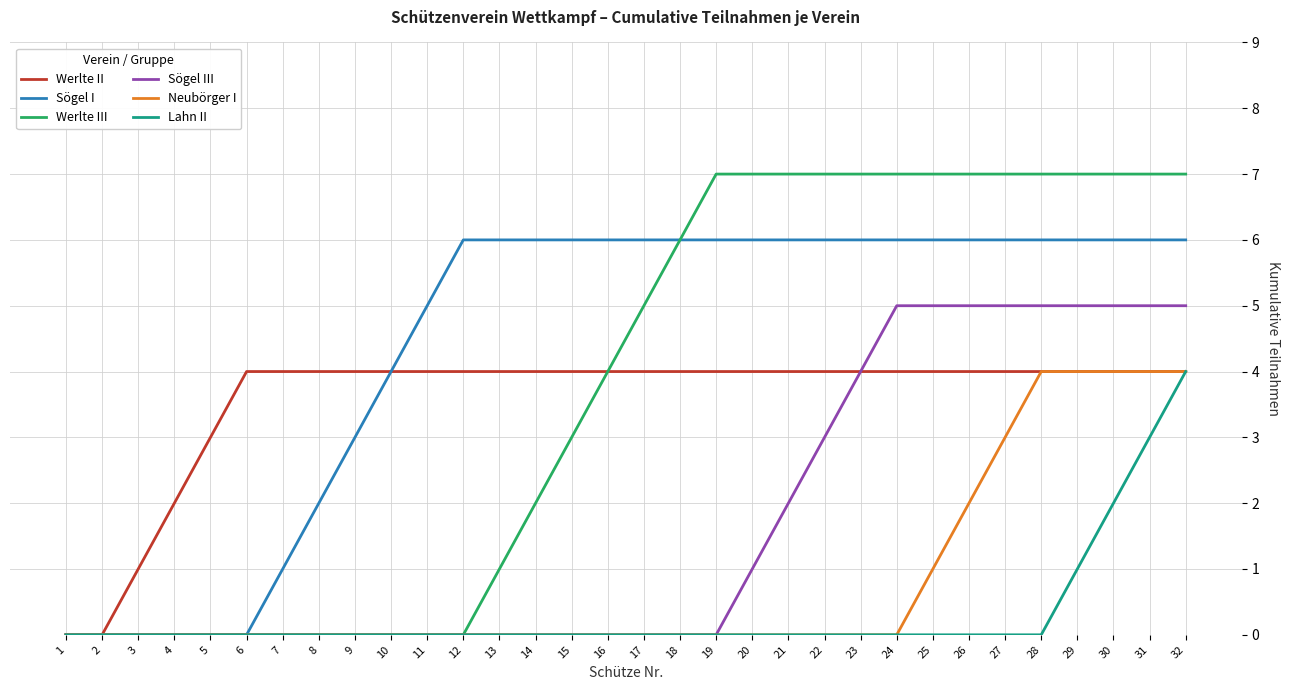

The Werlte II series shows 1 at 23. True or false?

False